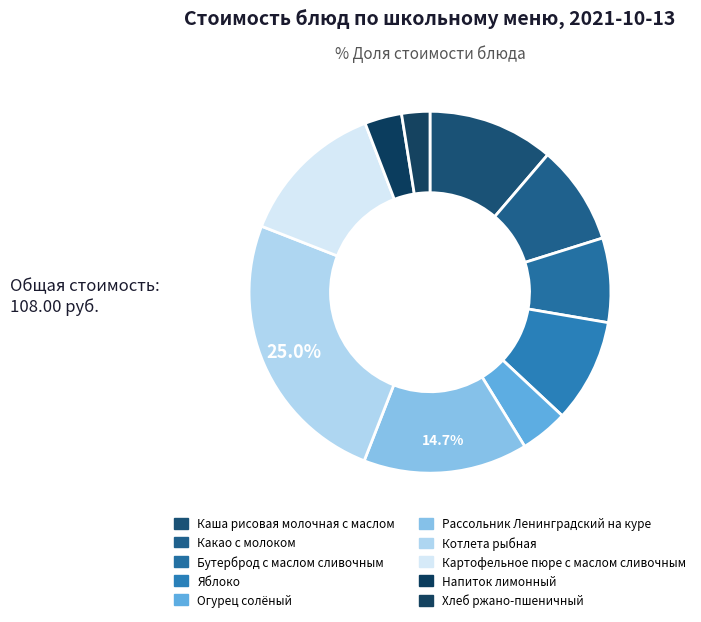

Is it true that Картофельное пюре с маслом сливочным is 13% of the pie?

True